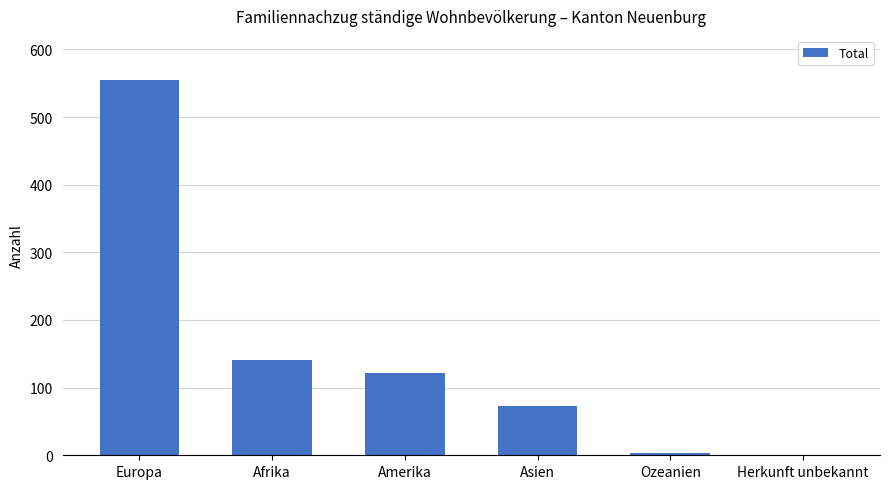

How many series are shown in this chart?

1